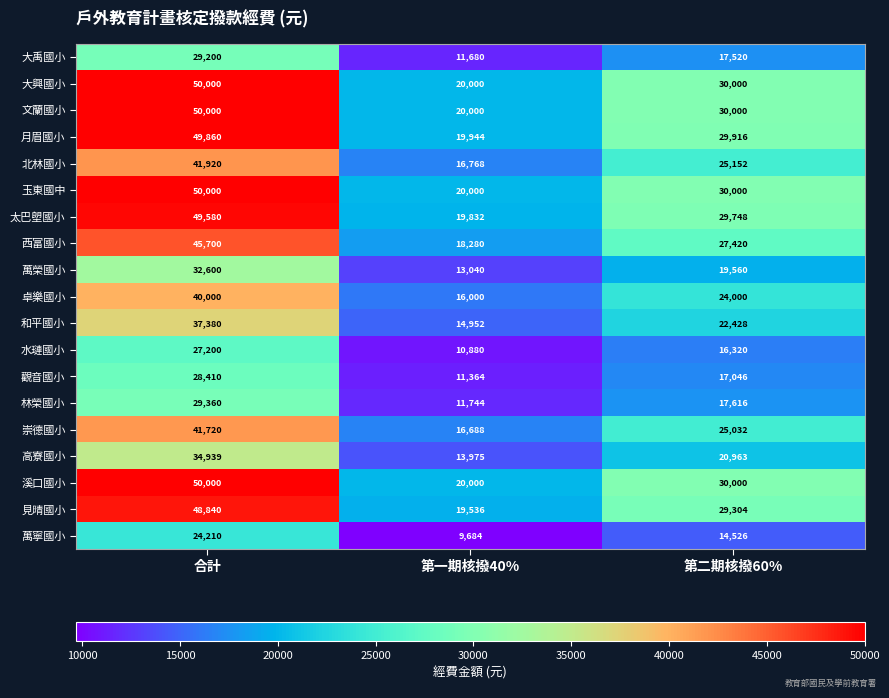

What is the minimum value for 崇德國小?

16688